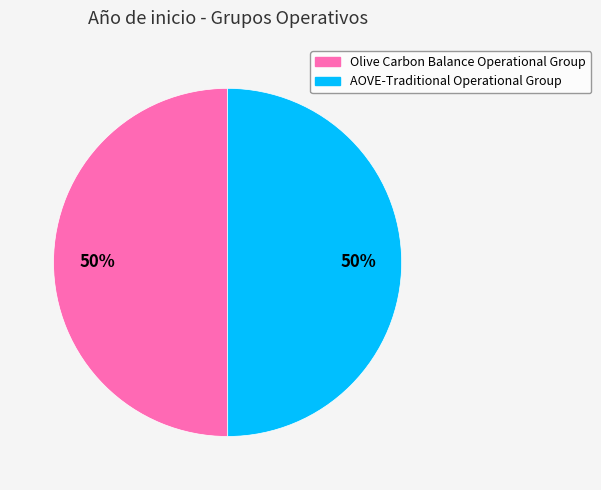

Is it true that Olive Carbon Balance Operational Group is 42% of the pie?

False